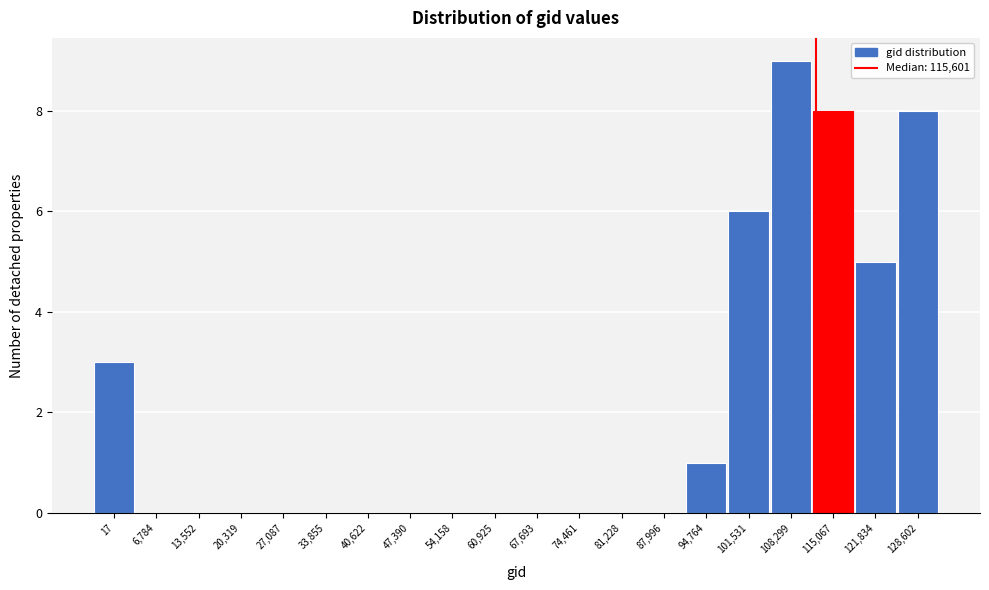

Reading left to right, extract all data points from this chart.

17=3	6,784=0	13,552=0	20,319=0	27,087=0	33,855=0	40,622=0	47,390=0	54,158=0	60,925=0	67,693=0	74,461=0	81,228=0	87,996=0	94,764=1	101,531=6	108,299=9	115,067=8	121,834=5	128,602=8